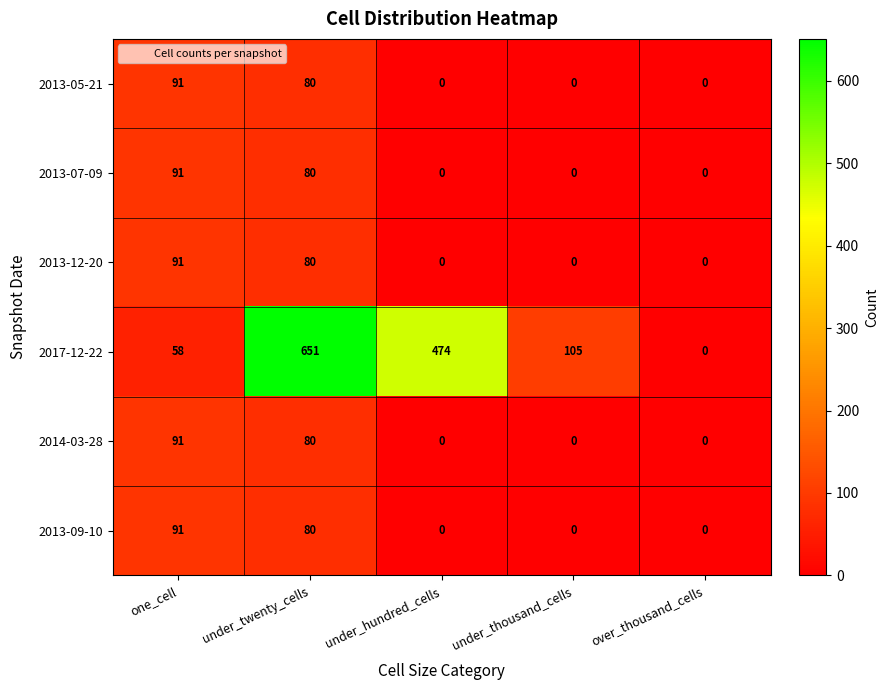

How many distinct data groups are displayed?

6